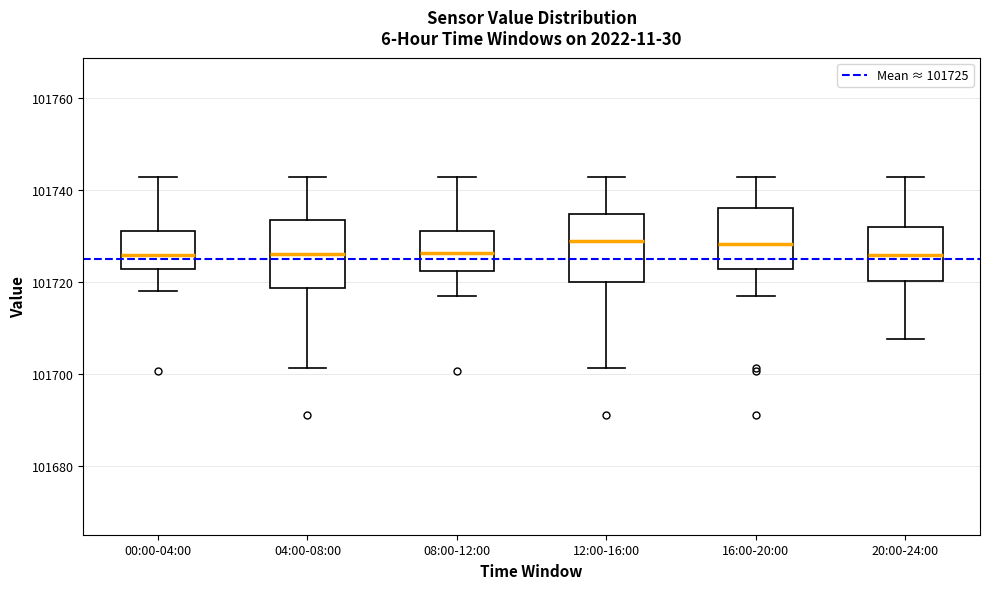

Where does the upper whisker of the box for 08:00-12:00 end on the y-axis? The values are not printed on the chart, so give them approximately, as read against the axis.

101742